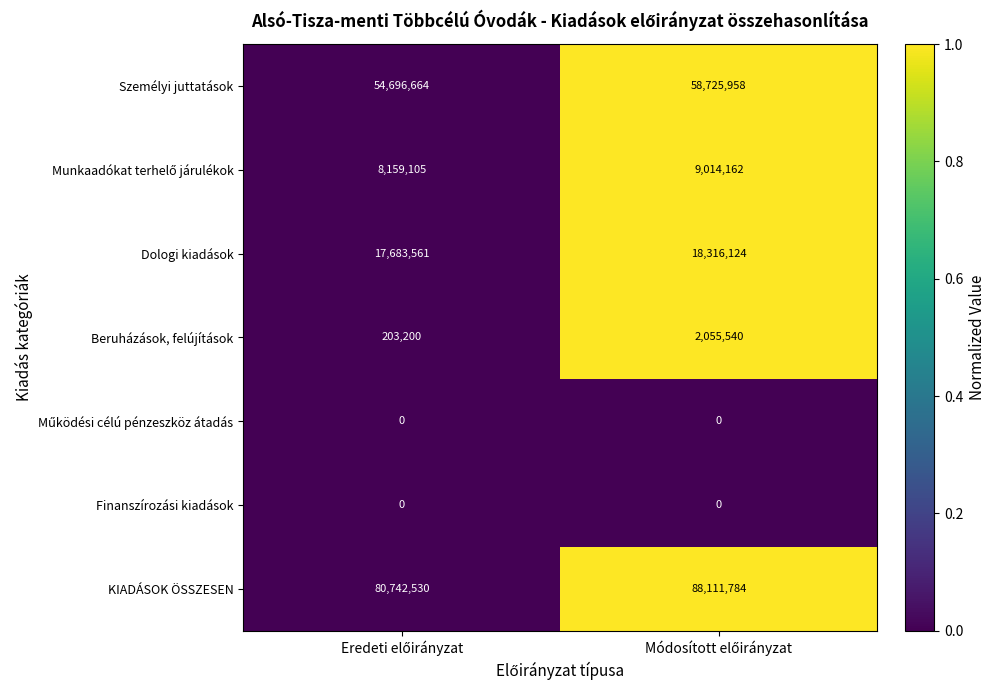

Which series has the largest range (max minus min)?

KIADÁSOK ÖSSZESEN